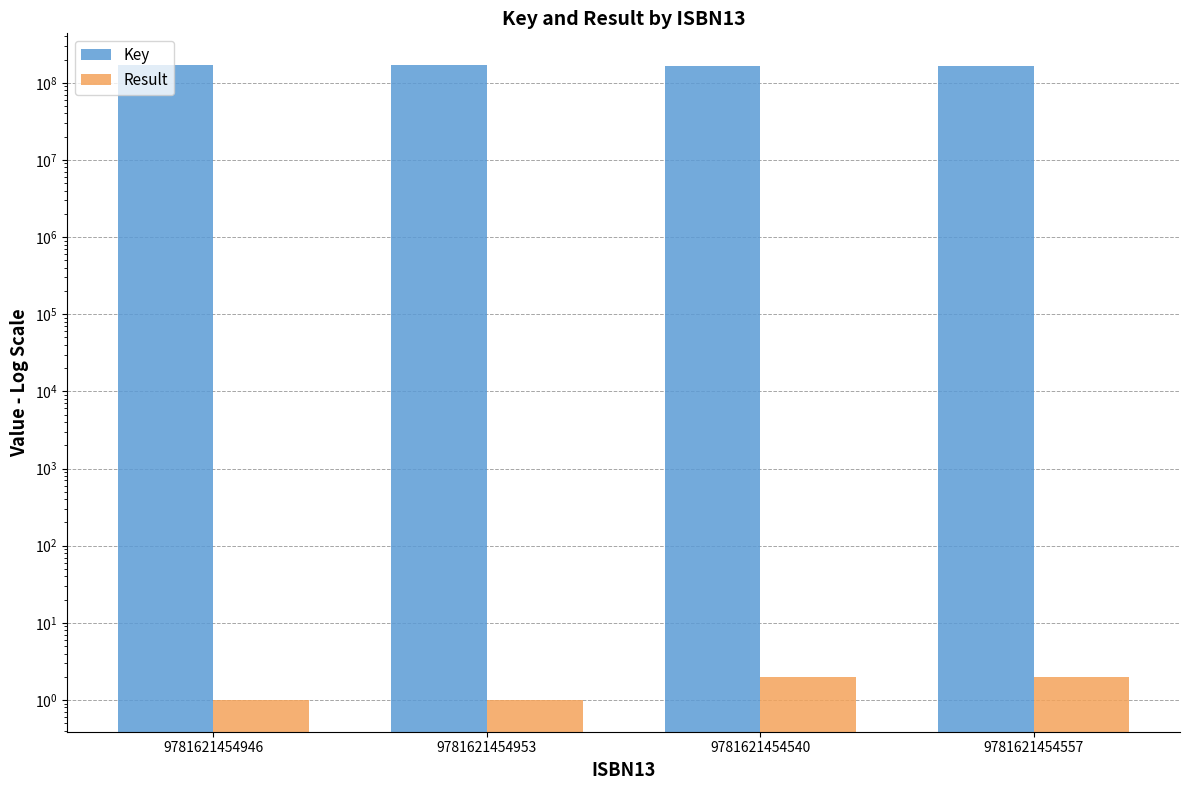

What is the approximate value of Key at 9781621454557, to the nearest 10?

163527380